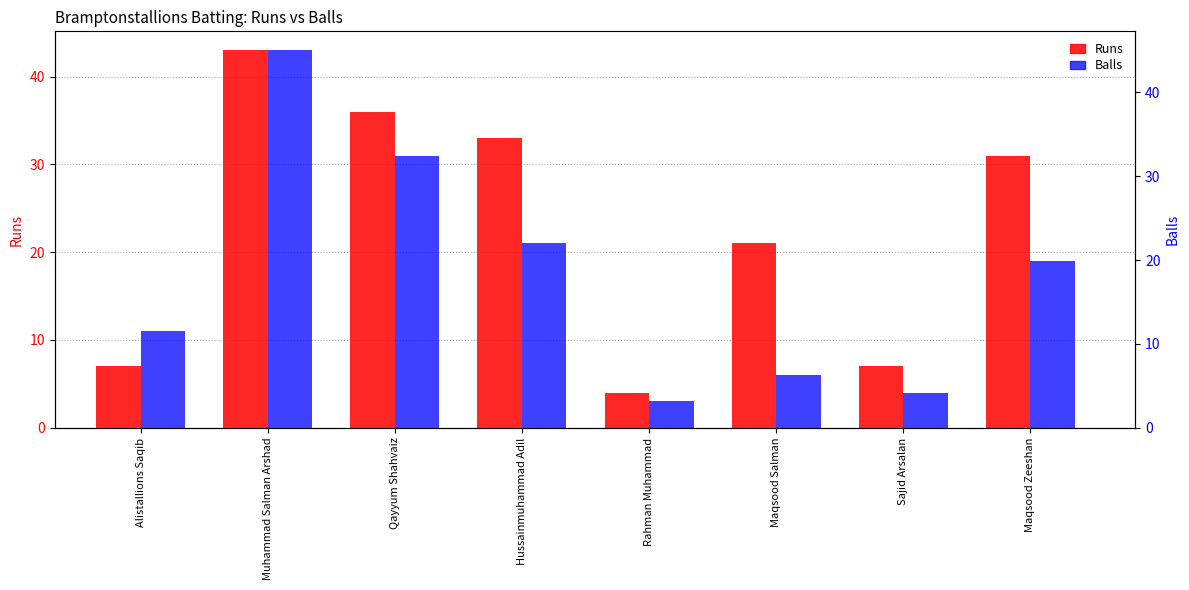

Reading left to right, extract all data points from this chart.

Runs: Alistallions Saqib=7	Muhammad Salman Arshad=43	Qayyum Shahvaiz=36	Hussainmuhammad Adil=33	Rahman Muhammad=4	Maqsood Salman=21	Sajid Arsalan=7	Maqsood Zeeshan=31
Balls: Alistallions Saqib=11	Muhammad Salman Arshad=43	Qayyum Shahvaiz=31	Hussainmuhammad Adil=21	Rahman Muhammad=3	Maqsood Salman=6	Sajid Arsalan=4	Maqsood Zeeshan=19